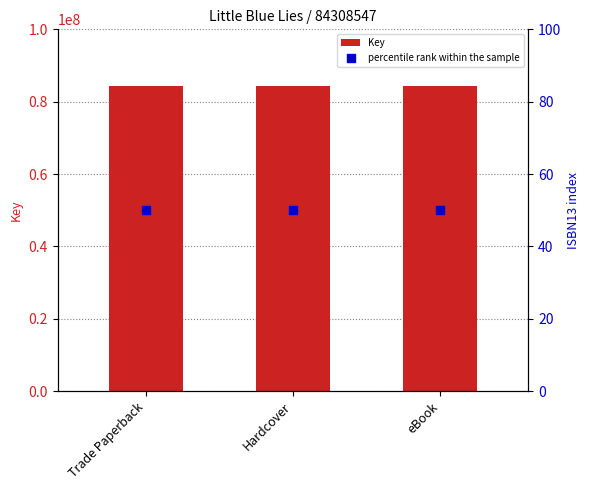

At how many categories does at least one series exceed 12976498?

3